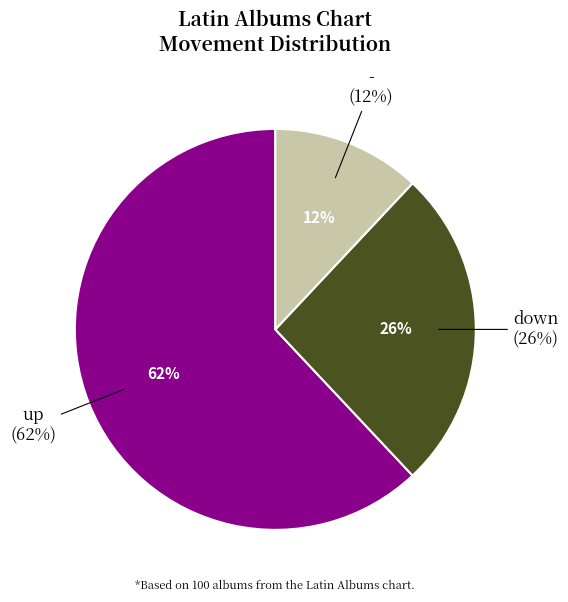

To the nearest percent, what is the difference between the largest and smallest slice percentages?

50%